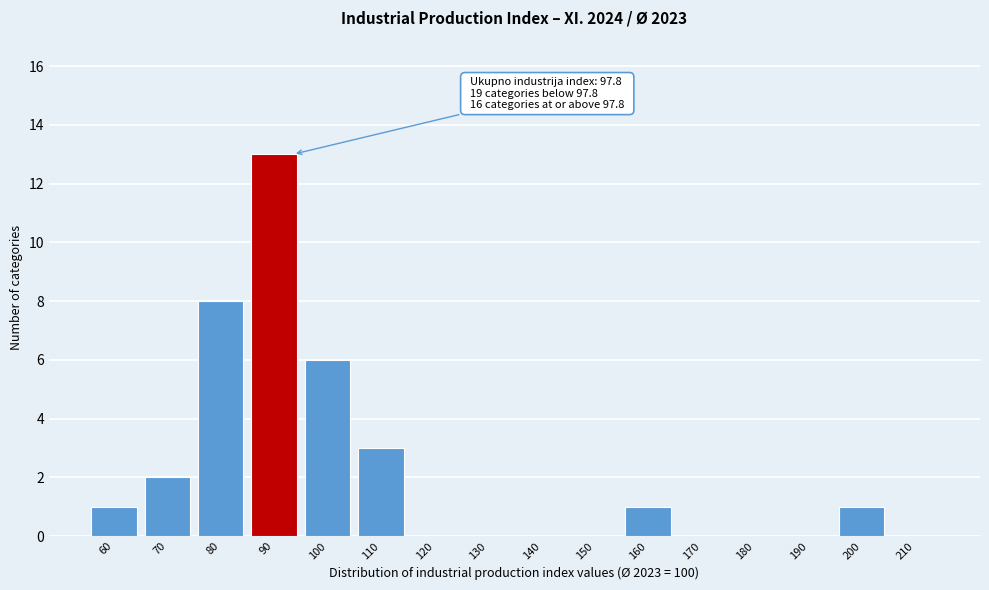

Reading left to right, list all the values displayed in this chart.

60=1	70=2	80=8	90=13	100=6	110=3	120=0	130=0	140=0	150=0	160=1	170=0	180=0	190=0	200=1	210=0